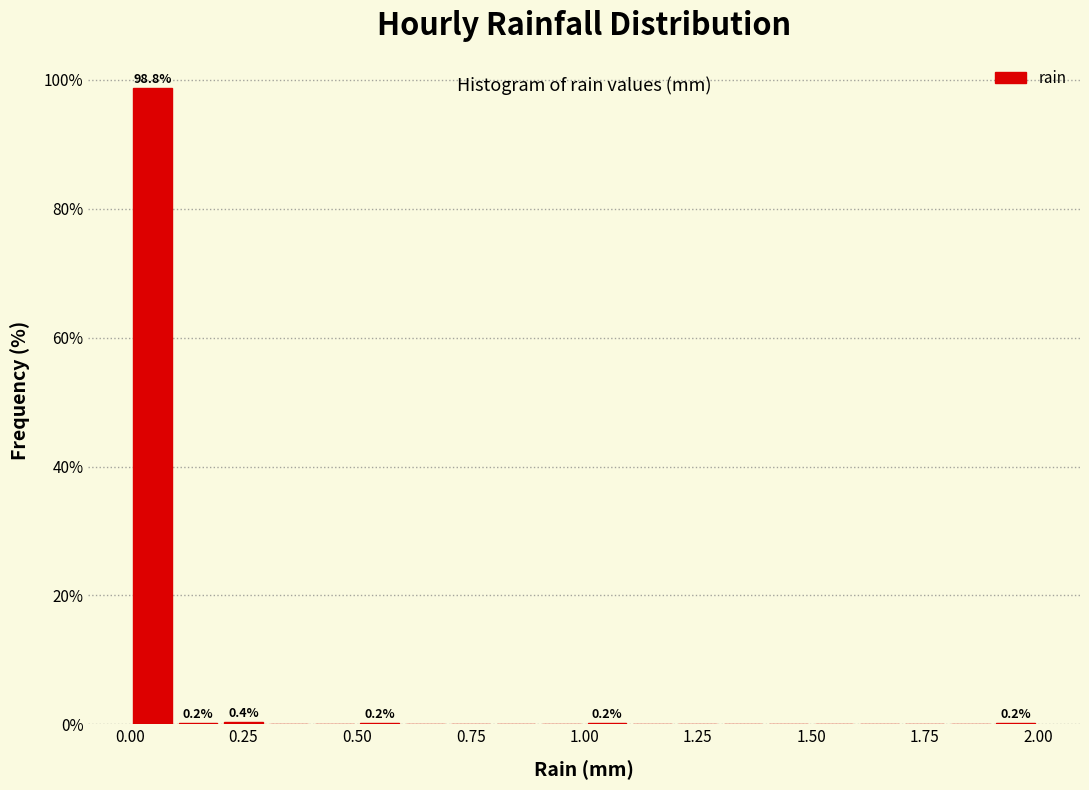

Around what value on the x-axis is the tallest bar? Give the approximate position of its centre, as read against the axis.

0.05